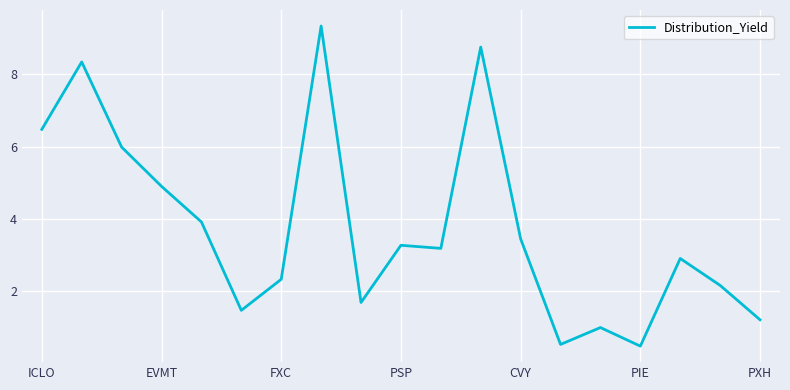

Reading left to right, what are all the values shown in this chart?

6.5	8.3	6.0	4.9	3.9	1.5	2.3	9.3	1.7	3.3	3.2	8.7	3.5	0.5	1.0	0.5	2.9	2.2	1.2